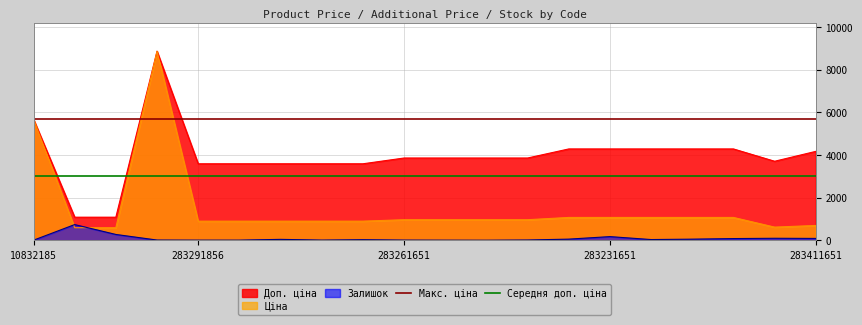

What is the highest value of the Залишок series?

736.0